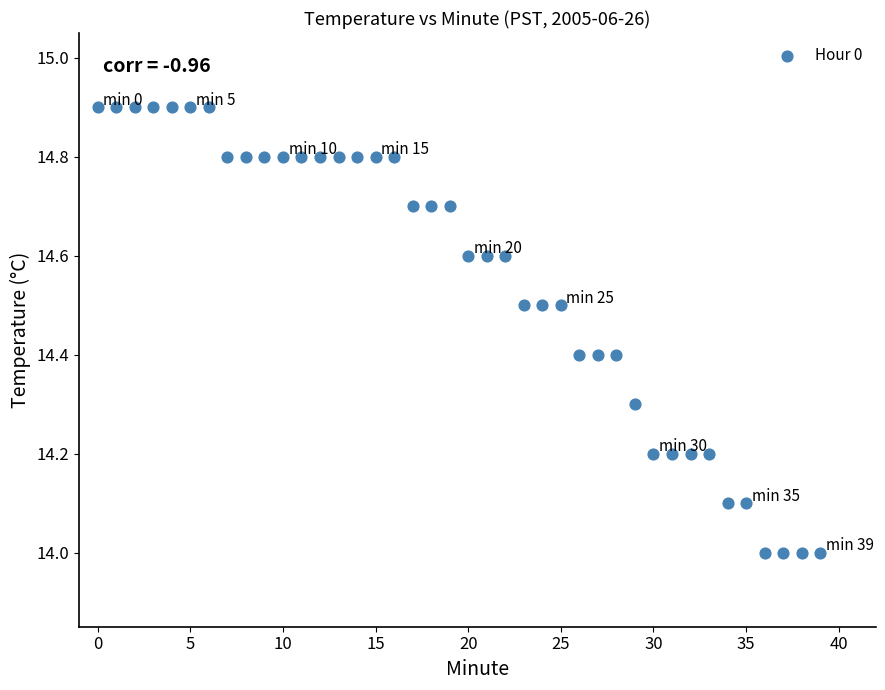

How many points are shown in the scatter plot?

40